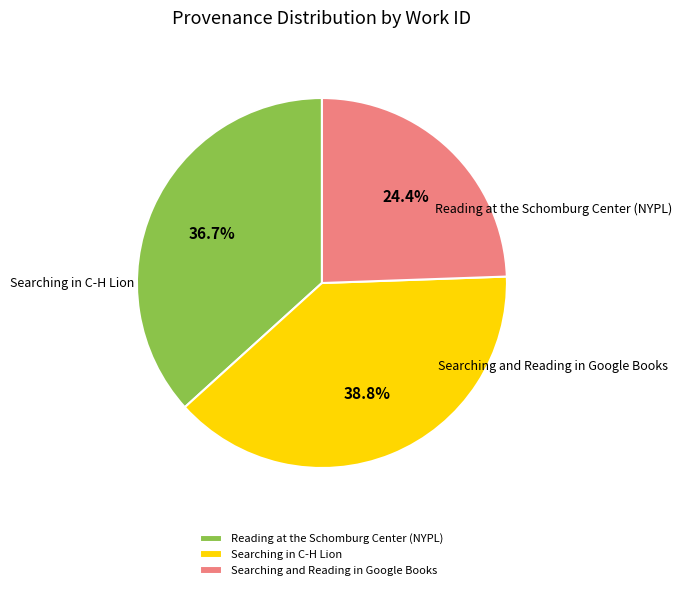

Which category has the biggest portion of the pie?

Searching in C-H Lion